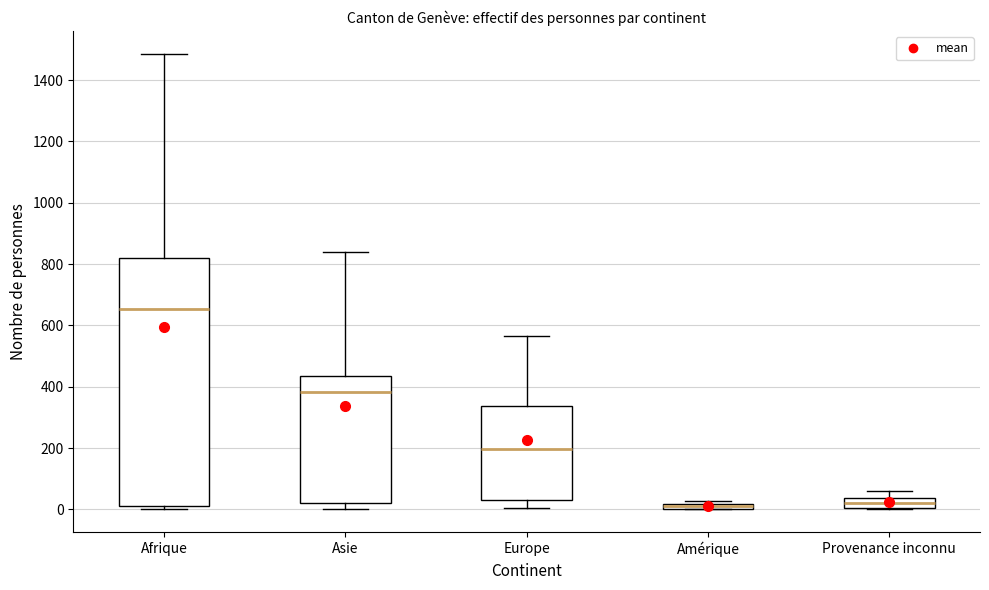

Comparing the boxes themselves (not the whiskers), which one is the tallest?

Afrique